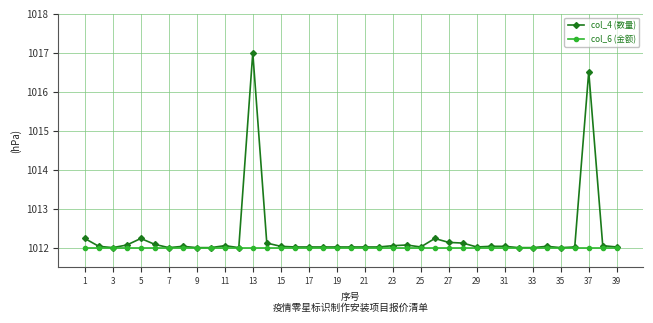

What is the lowest value of the col_4 (数量) series?

1012.0